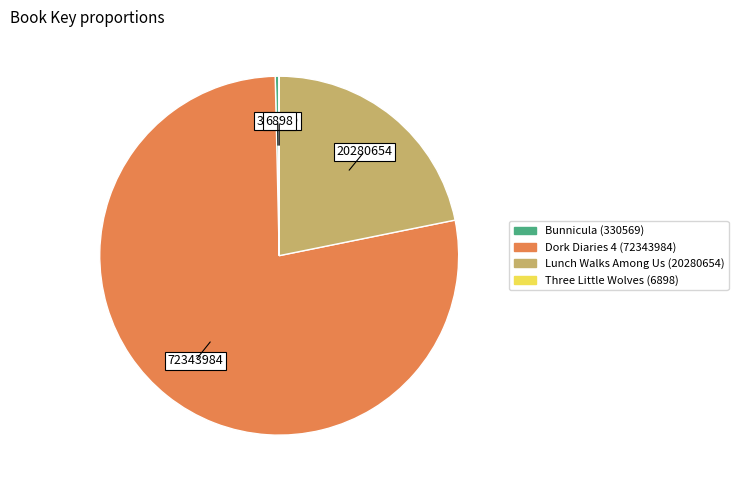

Is it true that Dork Diaries 4 (72343984) is 78% of the pie?

True